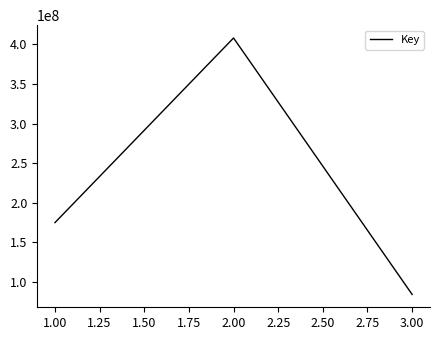

The value at 1.00 is 174866567. True or false?

True